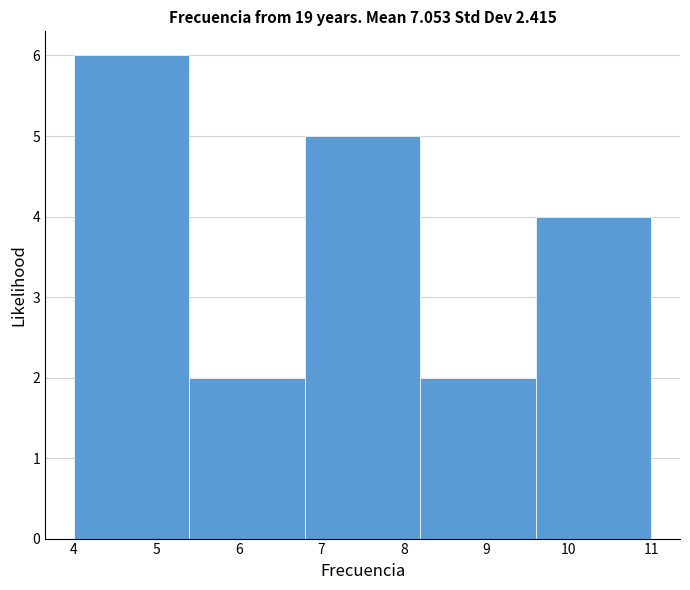

What is the height of the bar covering 8.2 to 9.6 on the x-axis? The values are not printed on the chart, so give them approximately, as read against the axis.

2